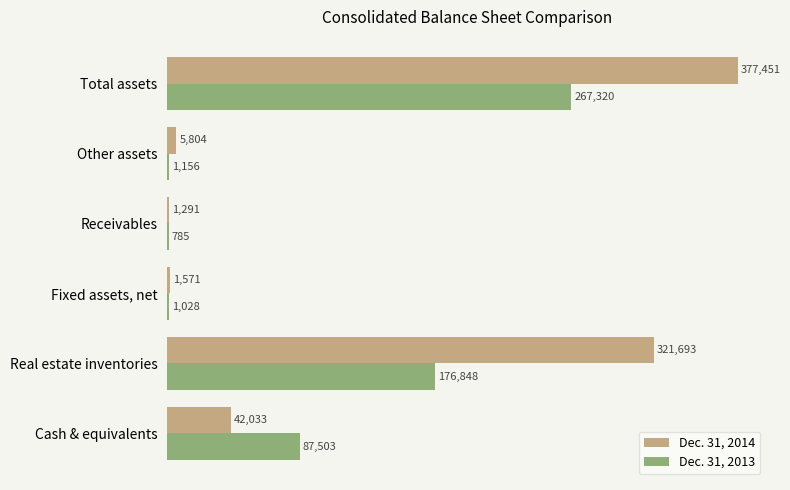

Is it true that Dec. 31, 2013 equals 1028 at Fixed assets, net?

True